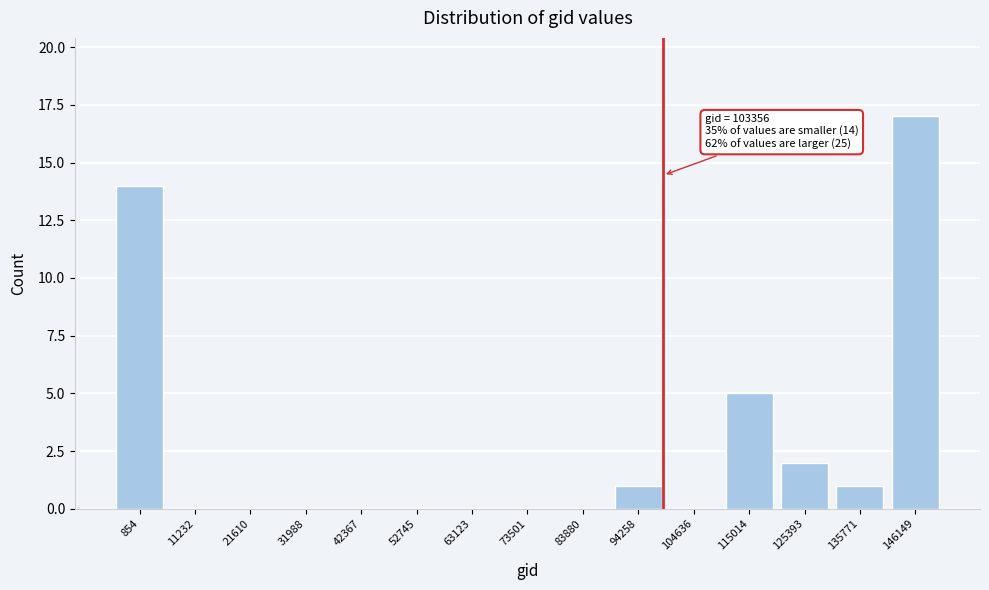

Reading left to right, what are all the values shown in this chart?

854=14	11232=0	21610=0	31988=0	42367=0	52745=0	63123=0	73501=0	83880=0	94258=1	104636=0	115014=5	125393=2	135771=1	146149=17